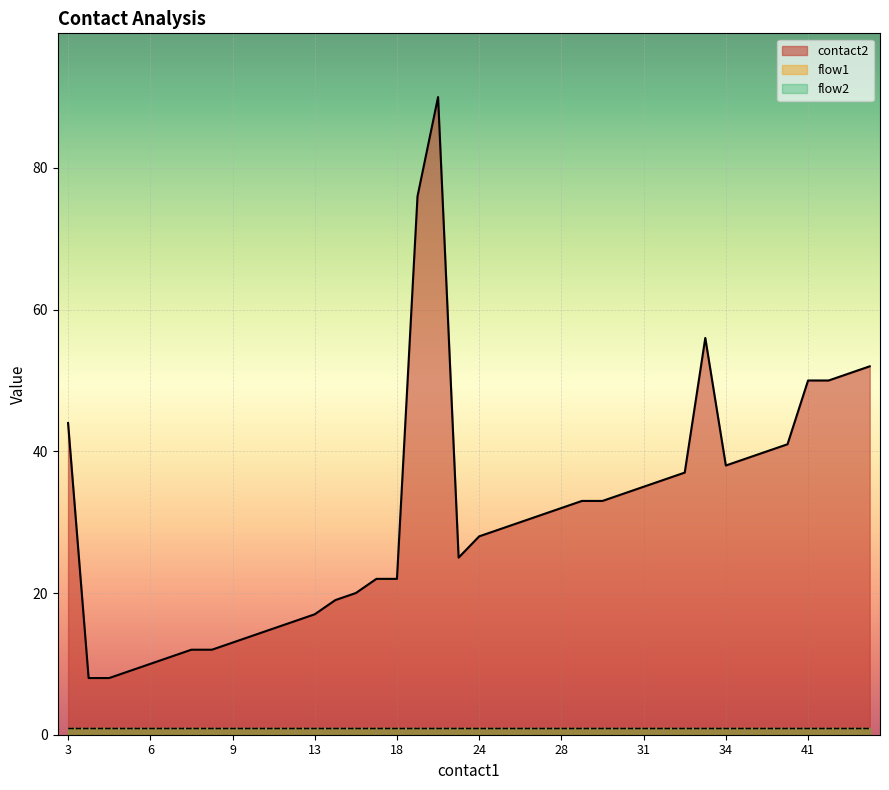

Where is the first local maximum for contact2?

20